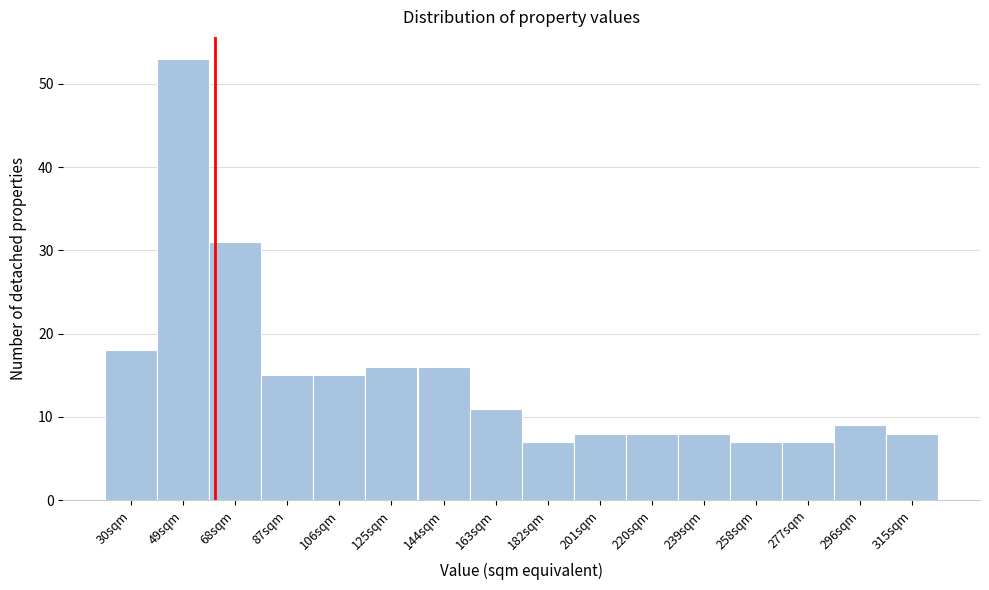

Reading left to right, extract all data points from this chart.

30sqm=18	49sqm=53	68sqm=31	87sqm=15	106sqm=15	125sqm=16	144sqm=16	163sqm=11	182sqm=7	201sqm=8	220sqm=8	239sqm=8	258sqm=7	277sqm=7	296sqm=9	315sqm=8